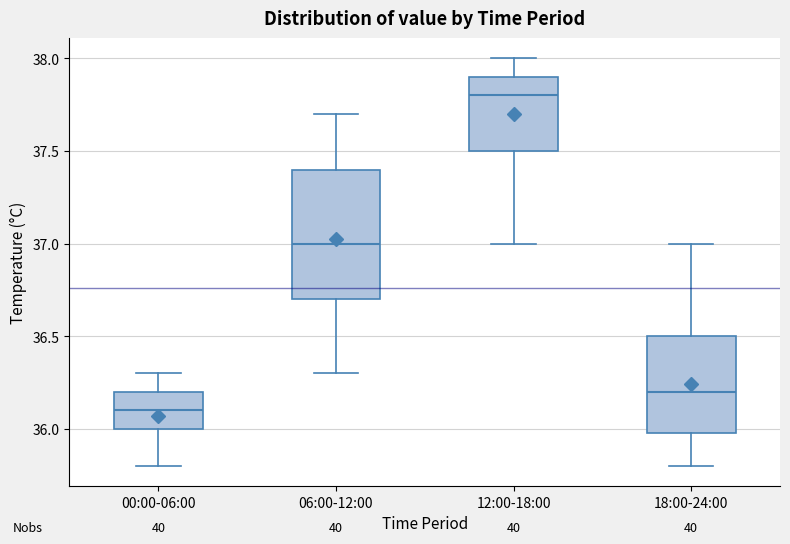

Reading left to right, read every box against the y-axis: the position of its median line, the range the box covers, and the ends of its whiskers. The values are not printed on the chart, so give them approximately, as read against the axis.

00:00-06:00: median 36.1, box 36.0 to 36.2, whiskers 35.8 to 36.3
06:00-12:00: median 37.0, box 36.7 to 37.4, whiskers 36.3 to 37.7
12:00-18:00: median 37.8, box 37.5 to 37.9, whiskers 37.0 to 38.0
18:00-24:00: median 36.2, box 36.0 to 36.5, whiskers 35.8 to 37.0